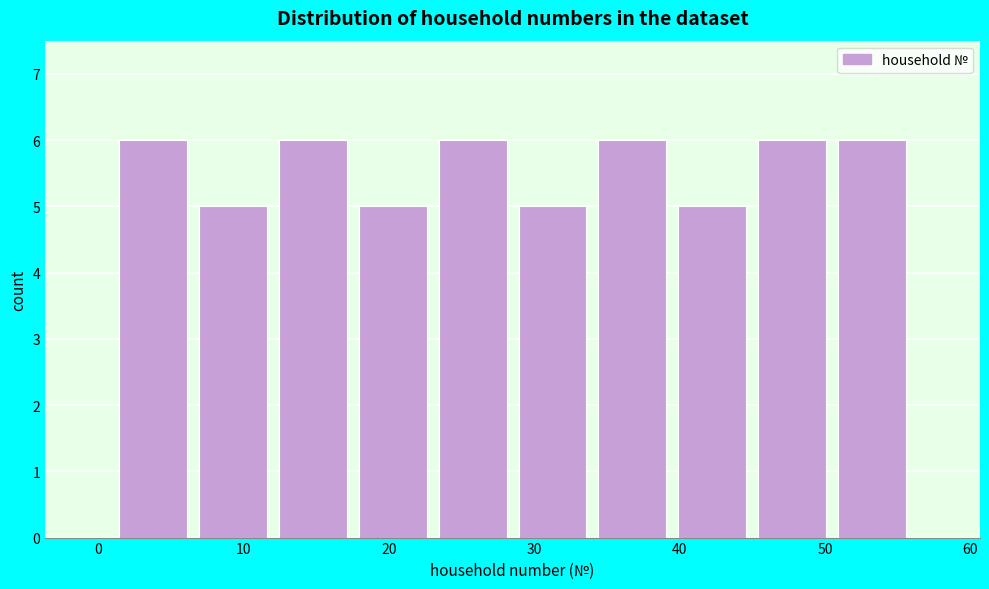

What is the height of the bar covering 1.0 to 6.5 on the x-axis? Neither the bar edges nor the heights are printed on the chart, so give them approximately, as read against the axes.

6